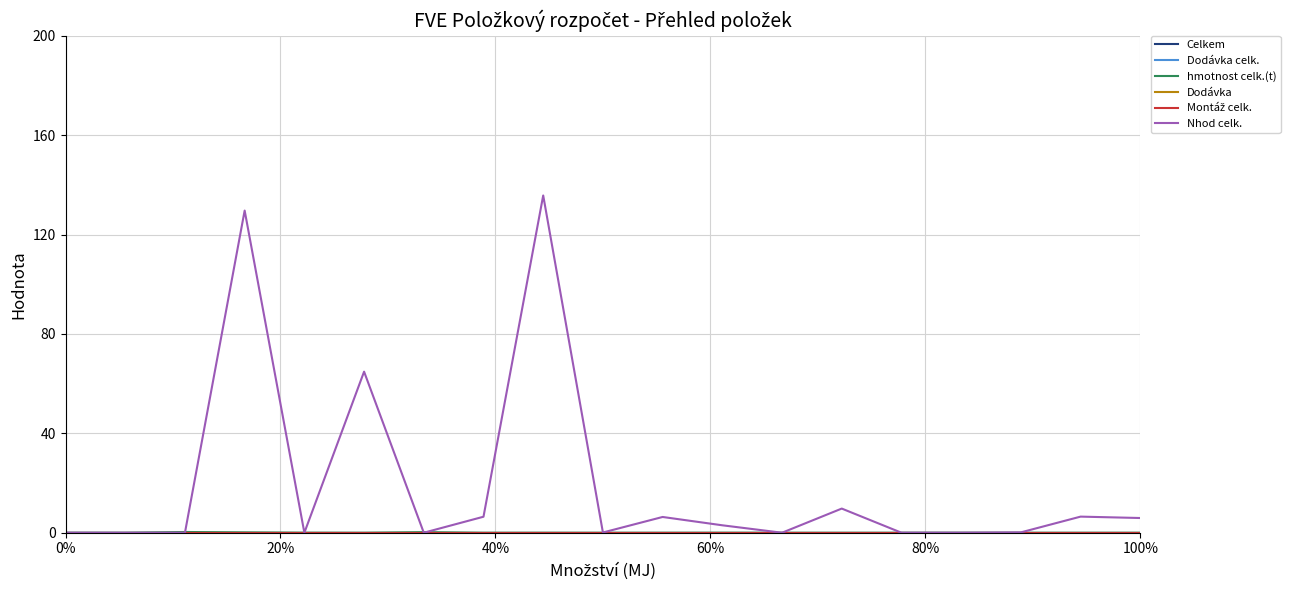

Is this an area chart (filled region under the line)?

No